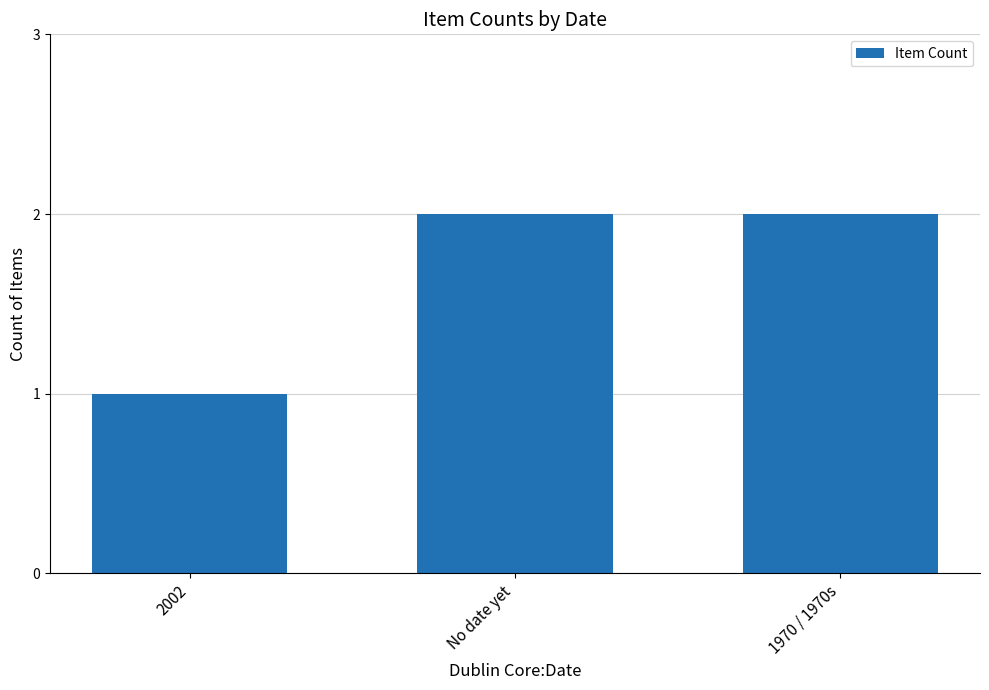

Count the values in the range 1 to 2.

3